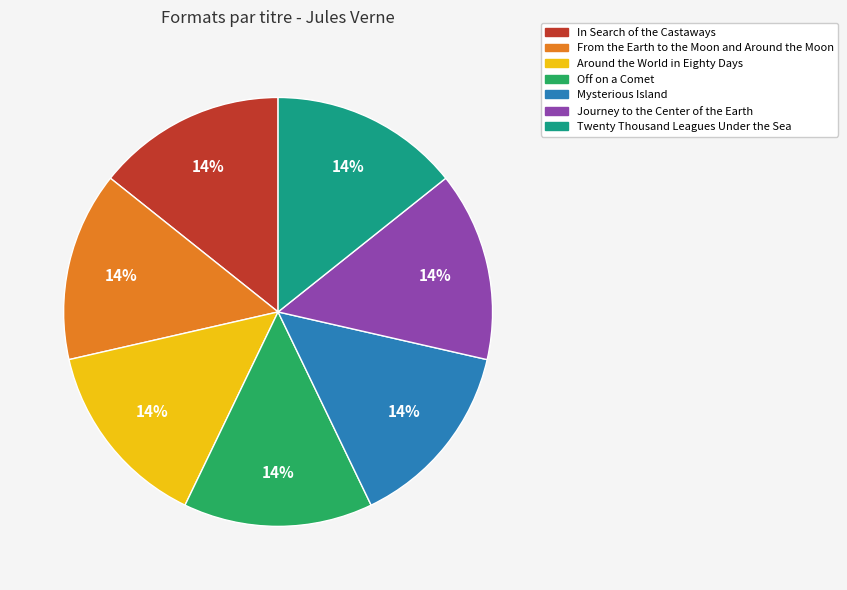

Is there a majority slice in this chart?

No